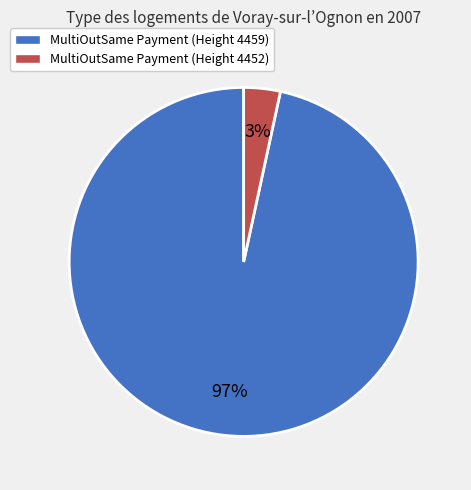

How many slices are in this pie chart?

2